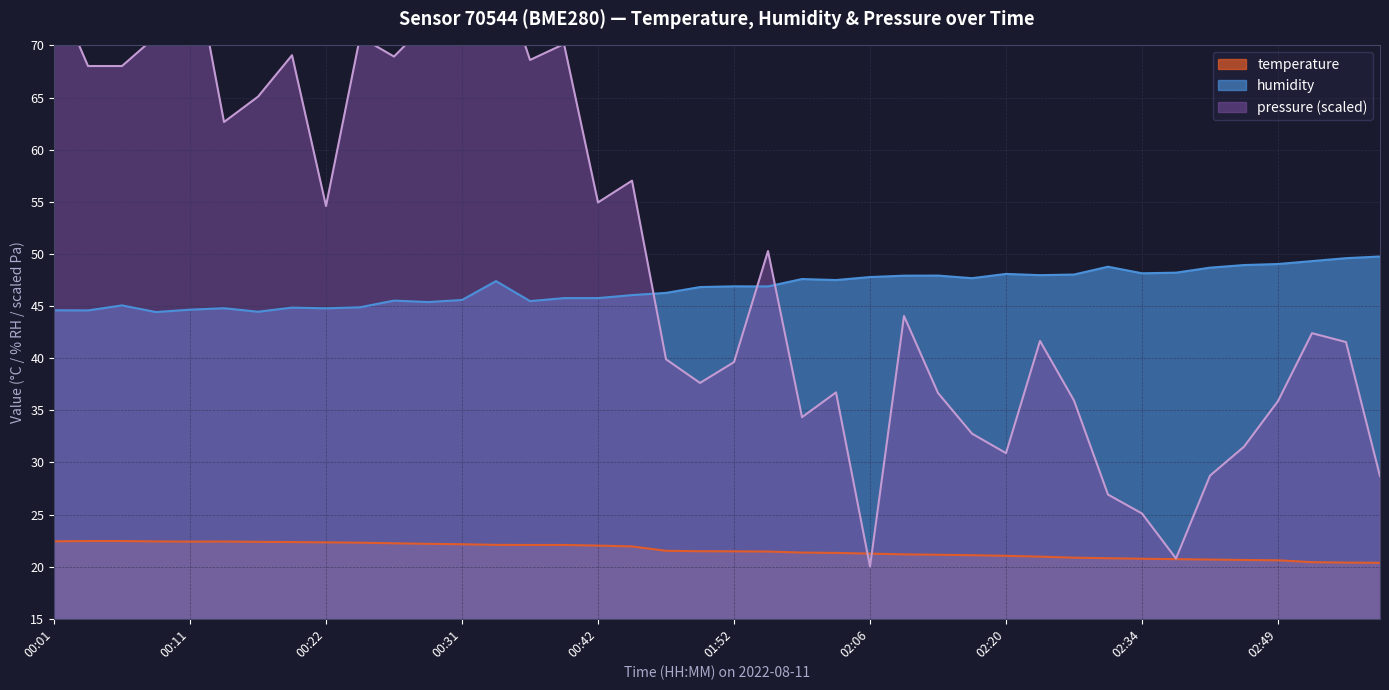

What is the average value of the temperature series?

21.6